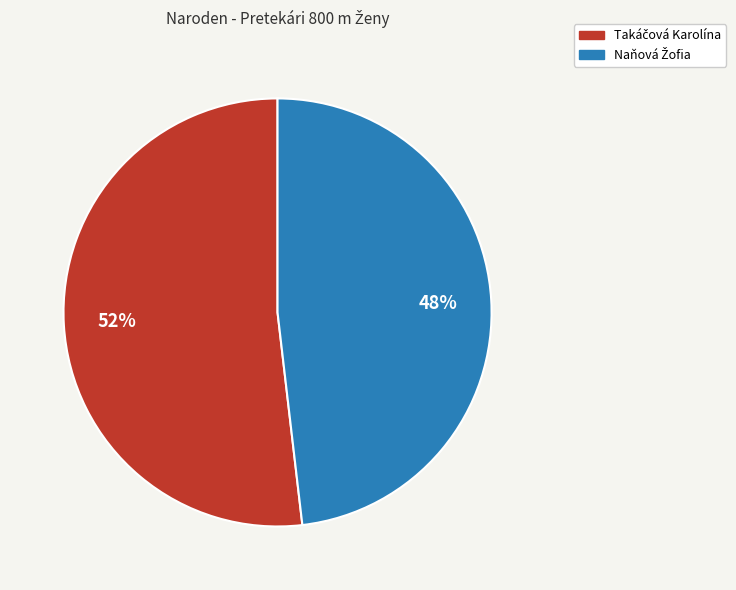

To the nearest percent, what is the average slice percentage?

50%